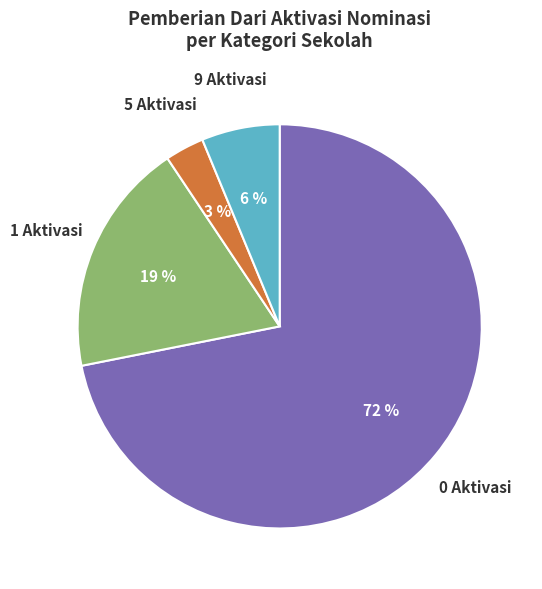

Is the sum of 0 Aktivasi and 5 Aktivasi greater than half?

Yes